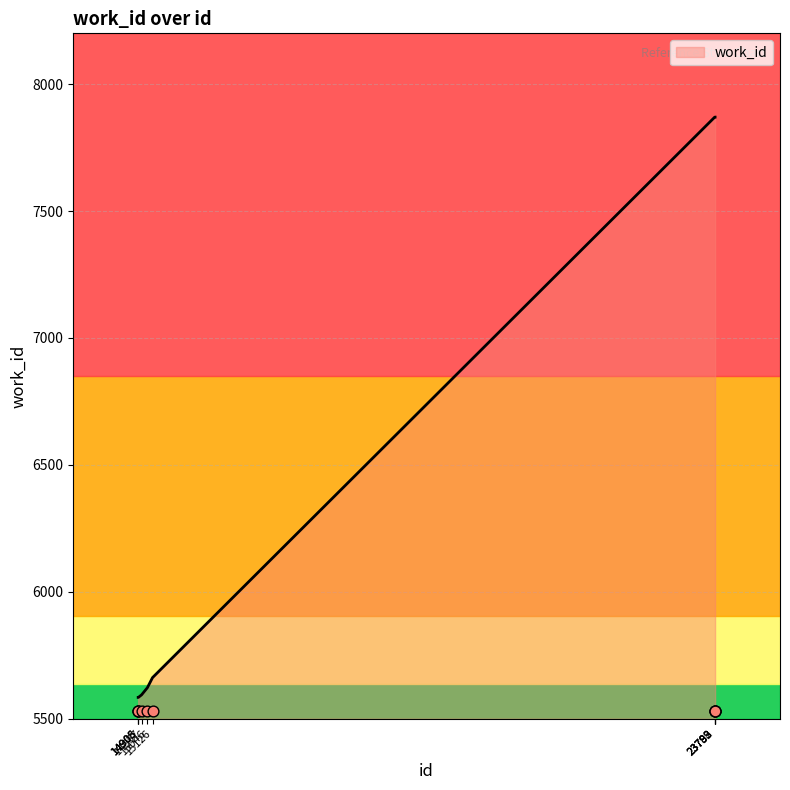

What is the ratio of the value at 15046 to the value at 14908?

1.0